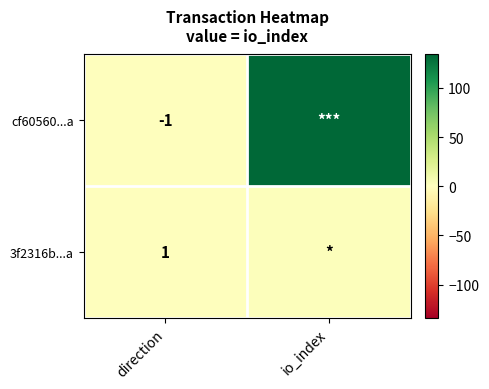

Rank the series at direction from highest to lowest value.

3f2316b...a, cf60560...a